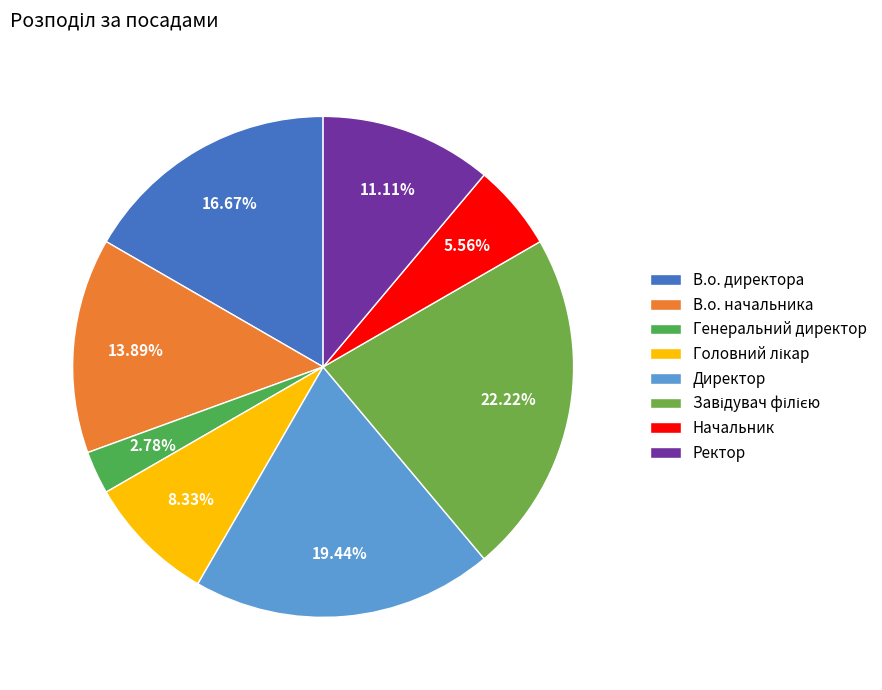

Which has a higher value, Директор or Ректор?

Директор